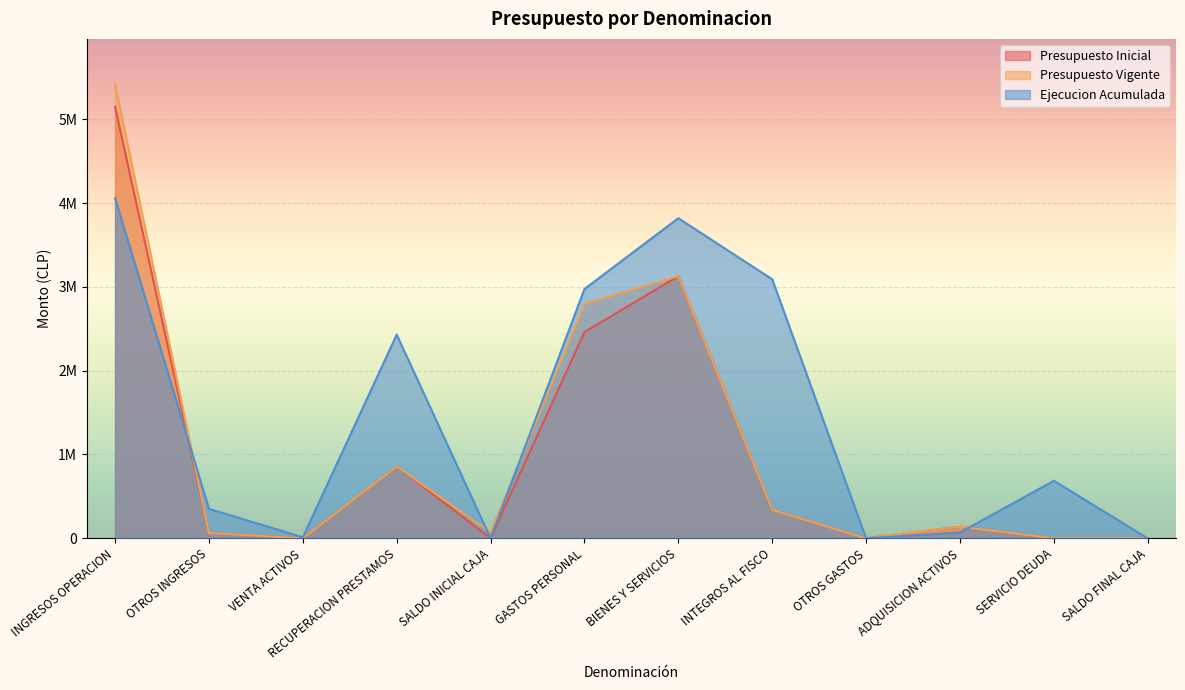

What is the sum of all Presupuesto Vigente values?

12809920